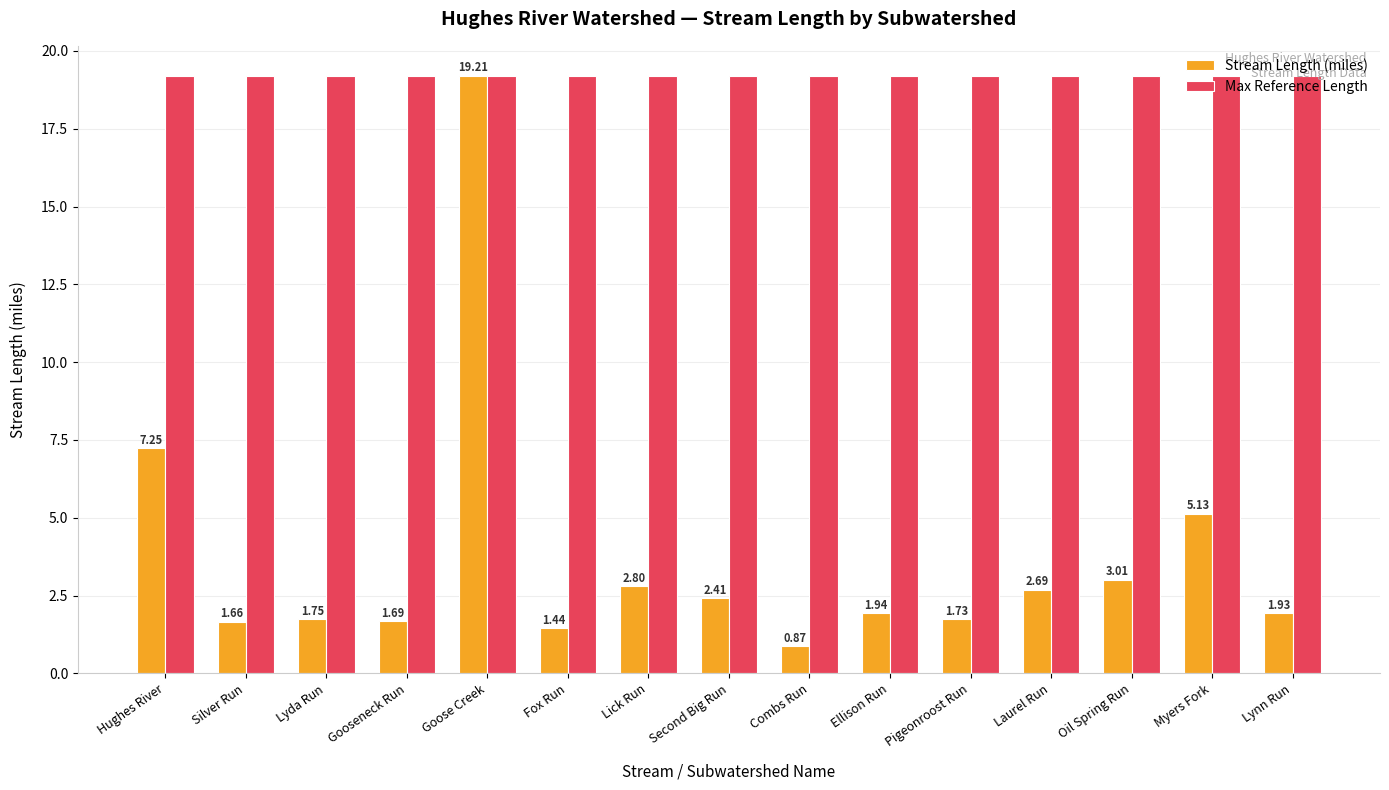

Are the bars grouped side by side (vs. stacked)?

Yes